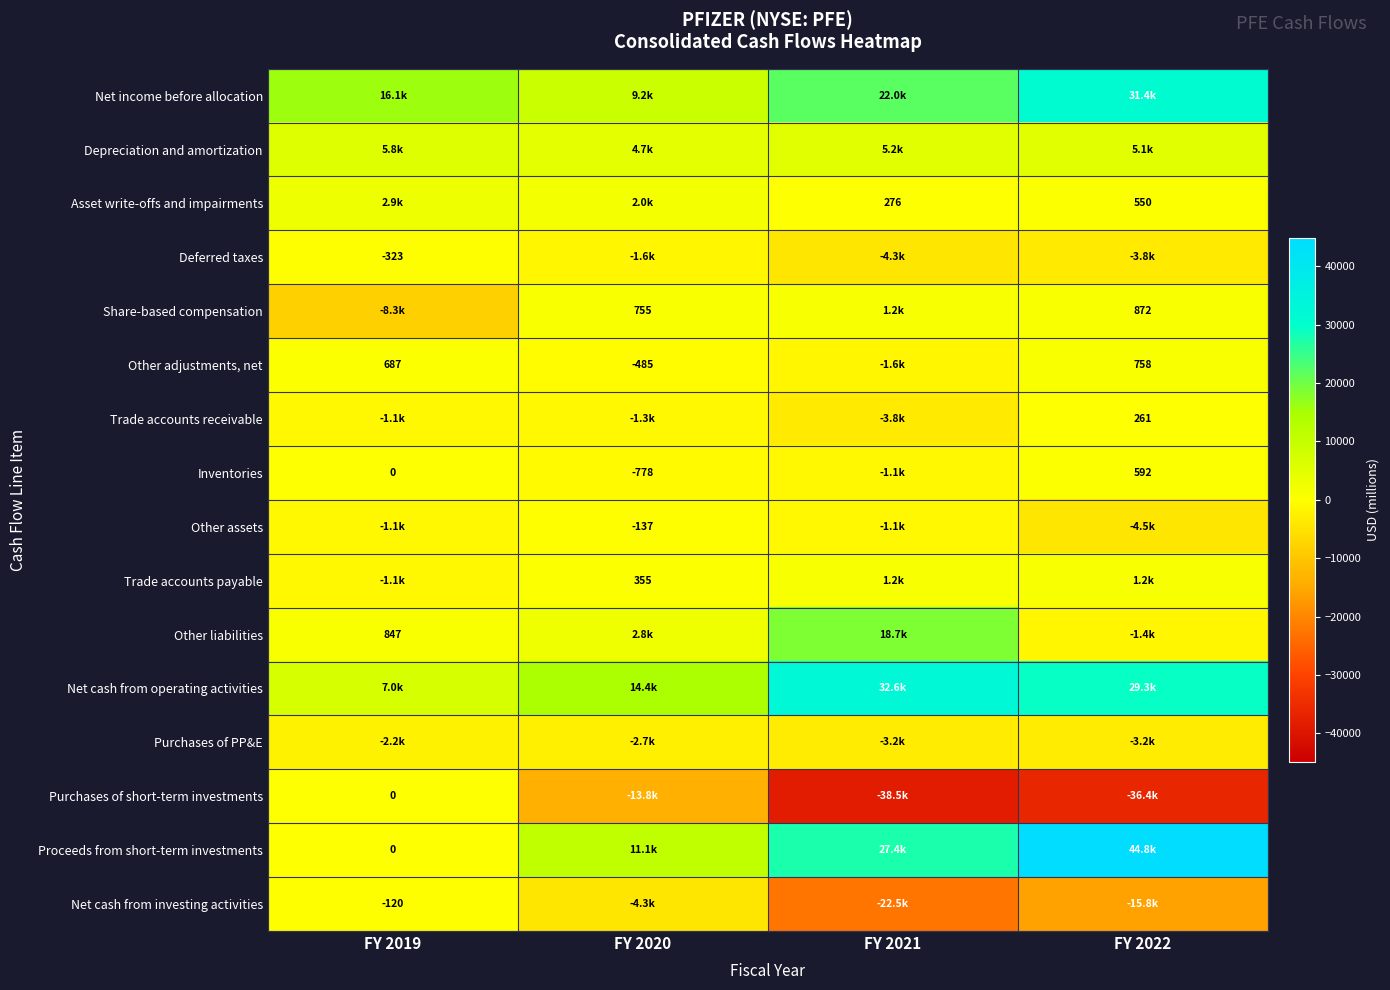

Count the number of categories in the chart.

4